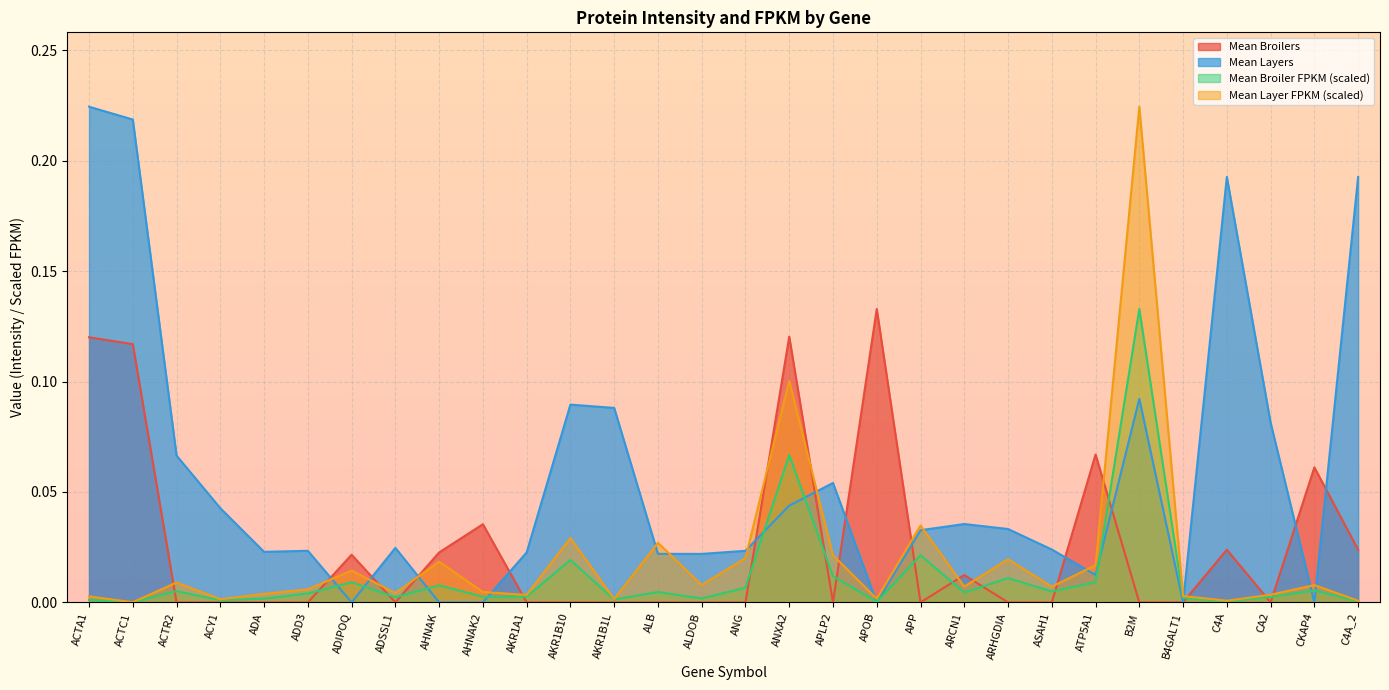

Where is the first local minimum for Mean Layer FPKM?

ACTC1